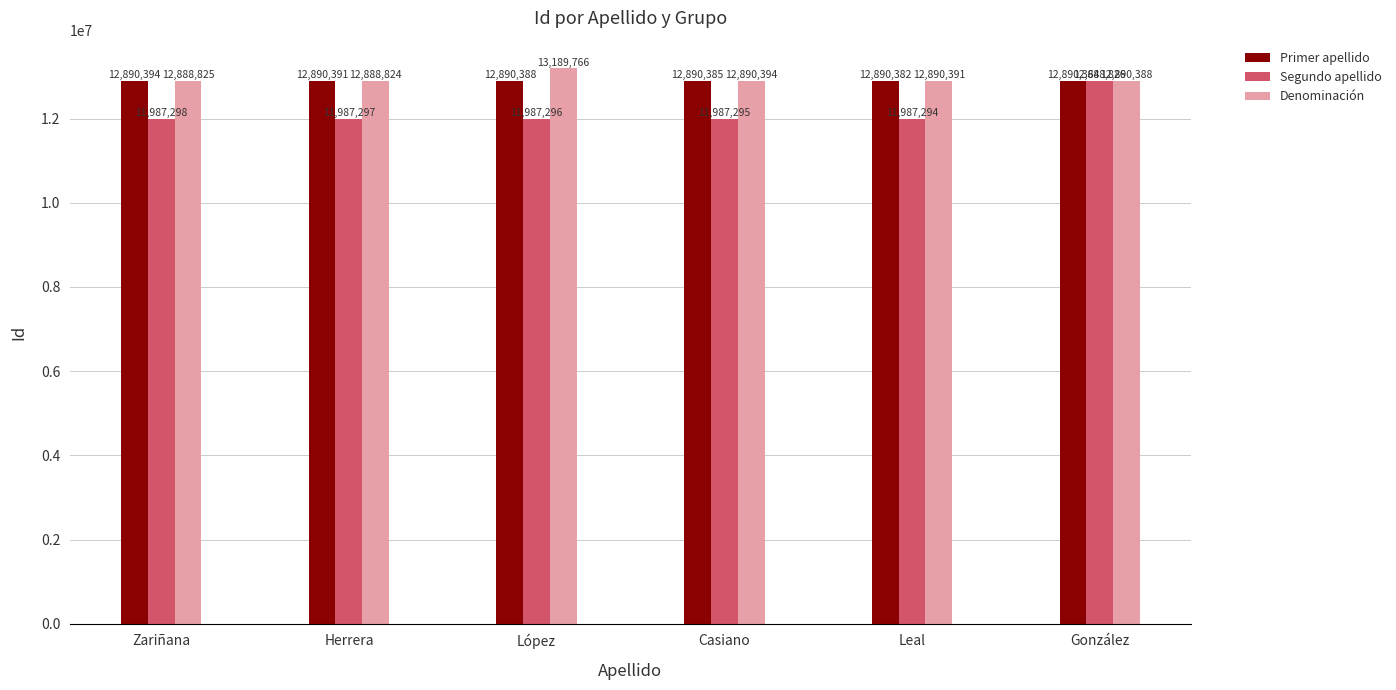

Which label corresponds to the smallest value in the chart?

Leal